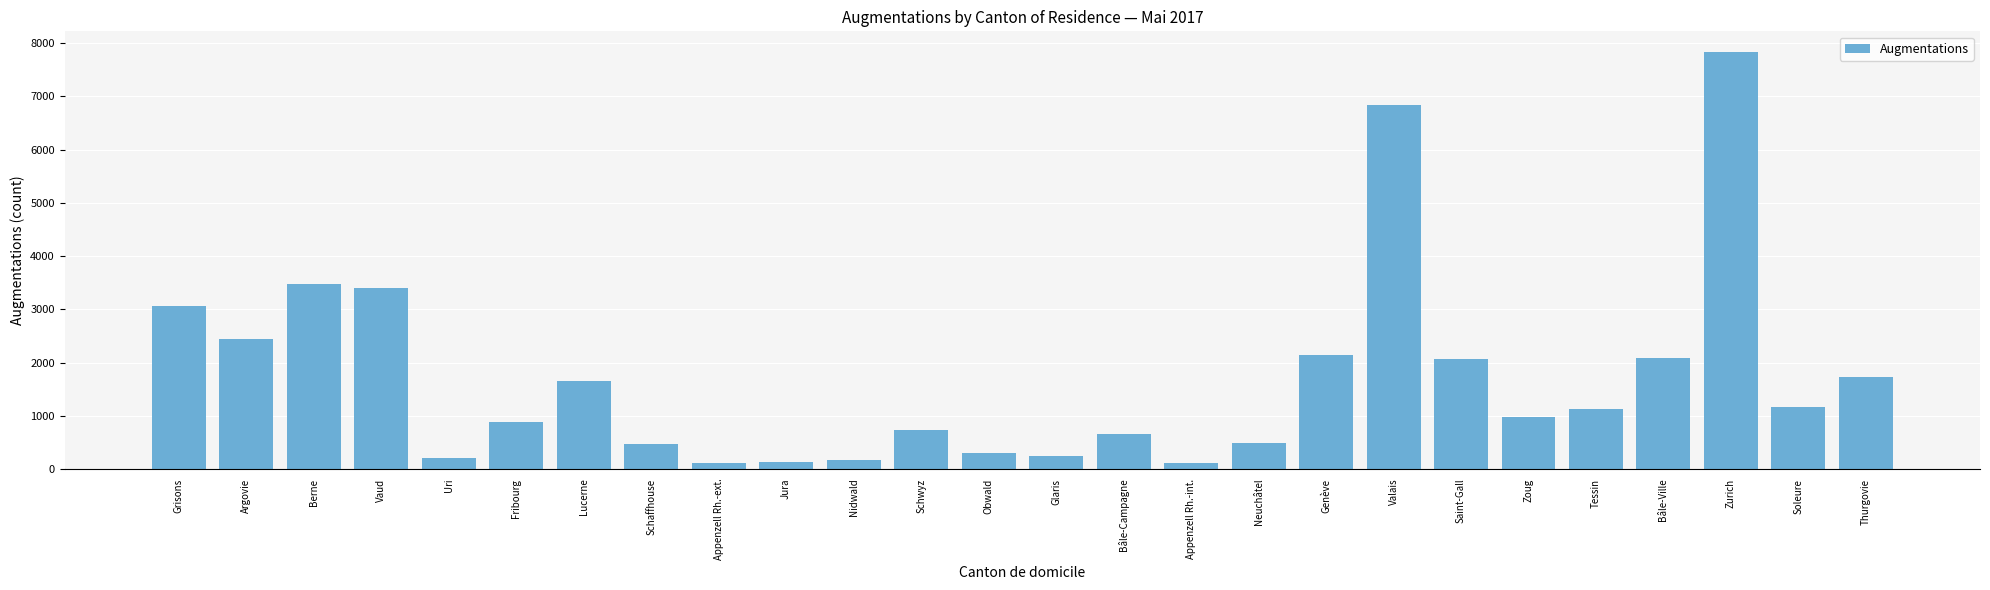

What is the value of the 3rd bar from the left?

3478